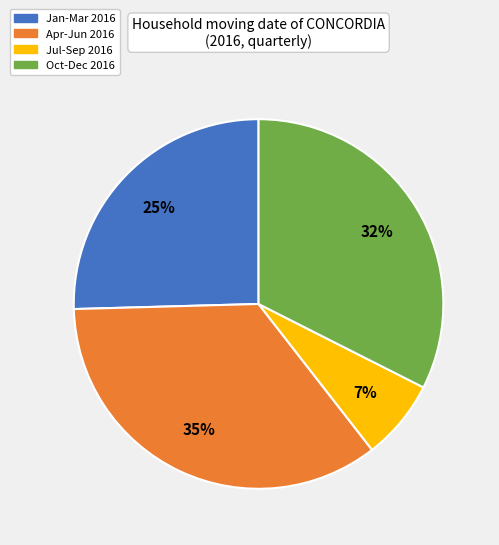

How many slices are in this pie chart?

4